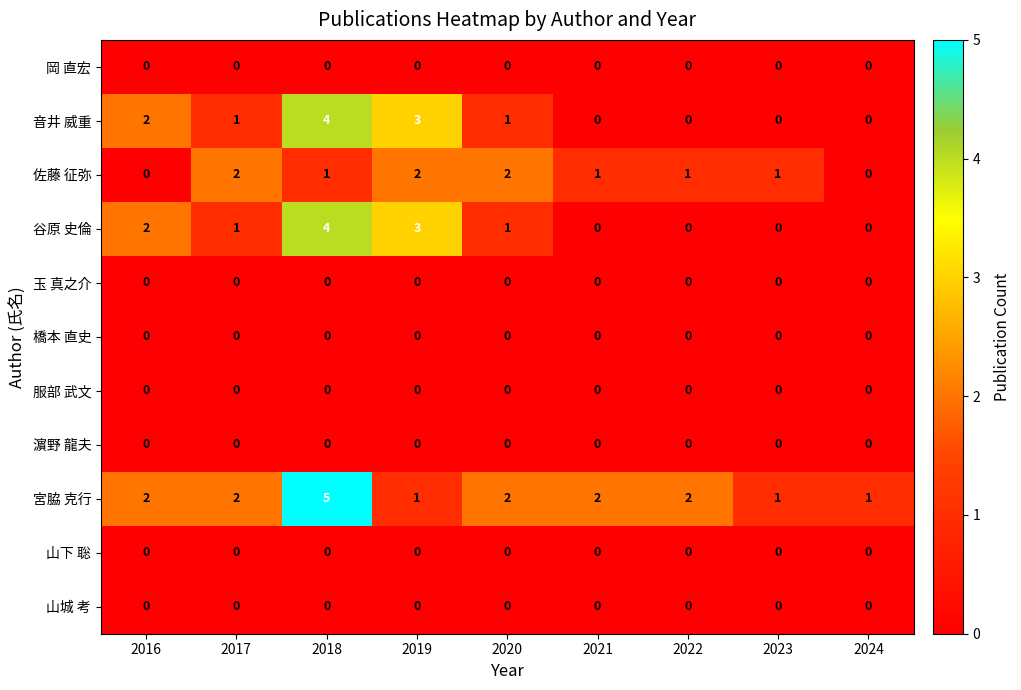

What is the greatest value displayed?

5